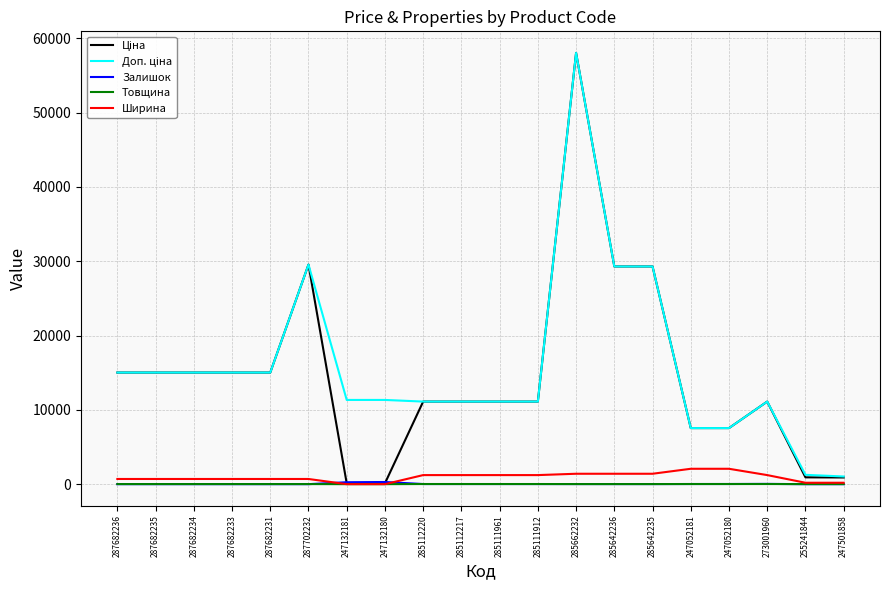

Does the chart have visible grid lines?

Yes